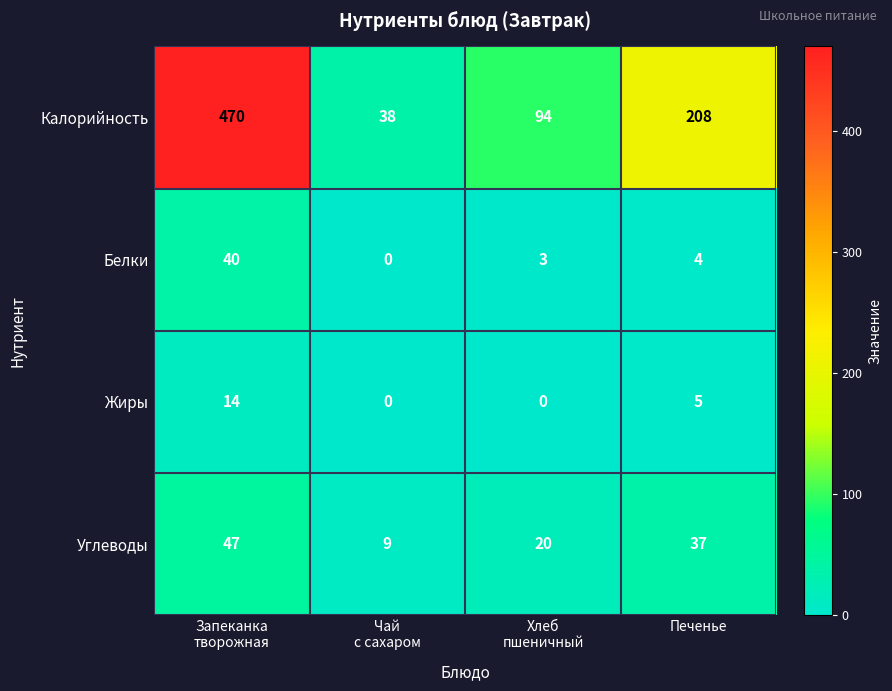

Between Запеканка
творожная and Хлеб
пшеничный, which series saw the biggest shift?

Калорийность